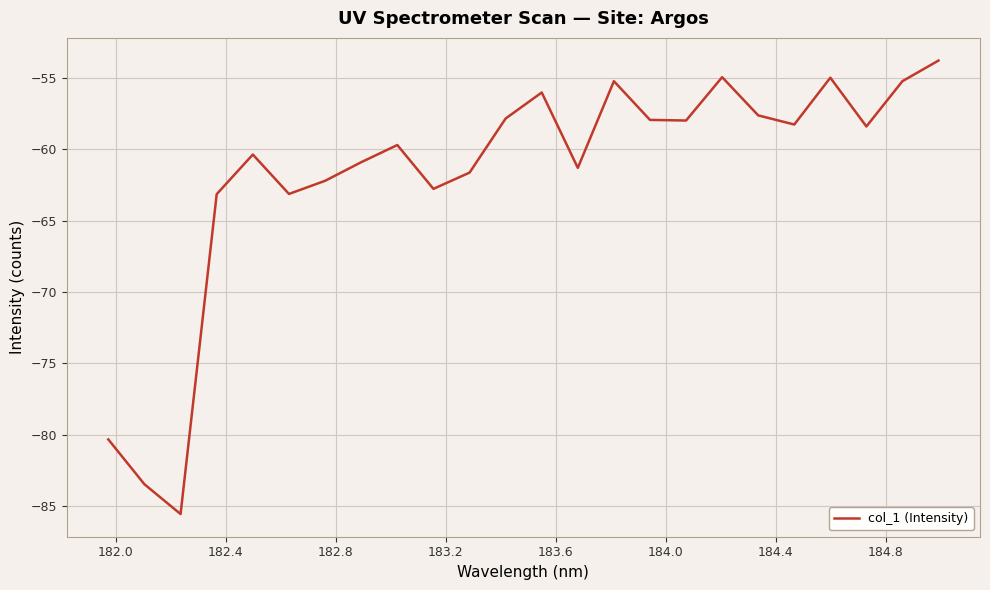

How many interior local valleys (lower than both neighbors) does the data have?

7